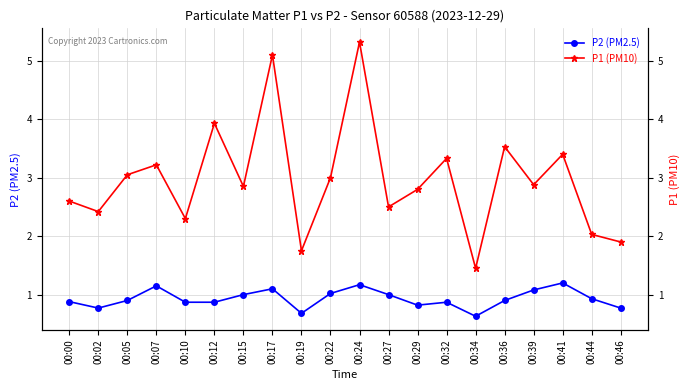

Which series has the largest total across all categories?

P1 (PM10)